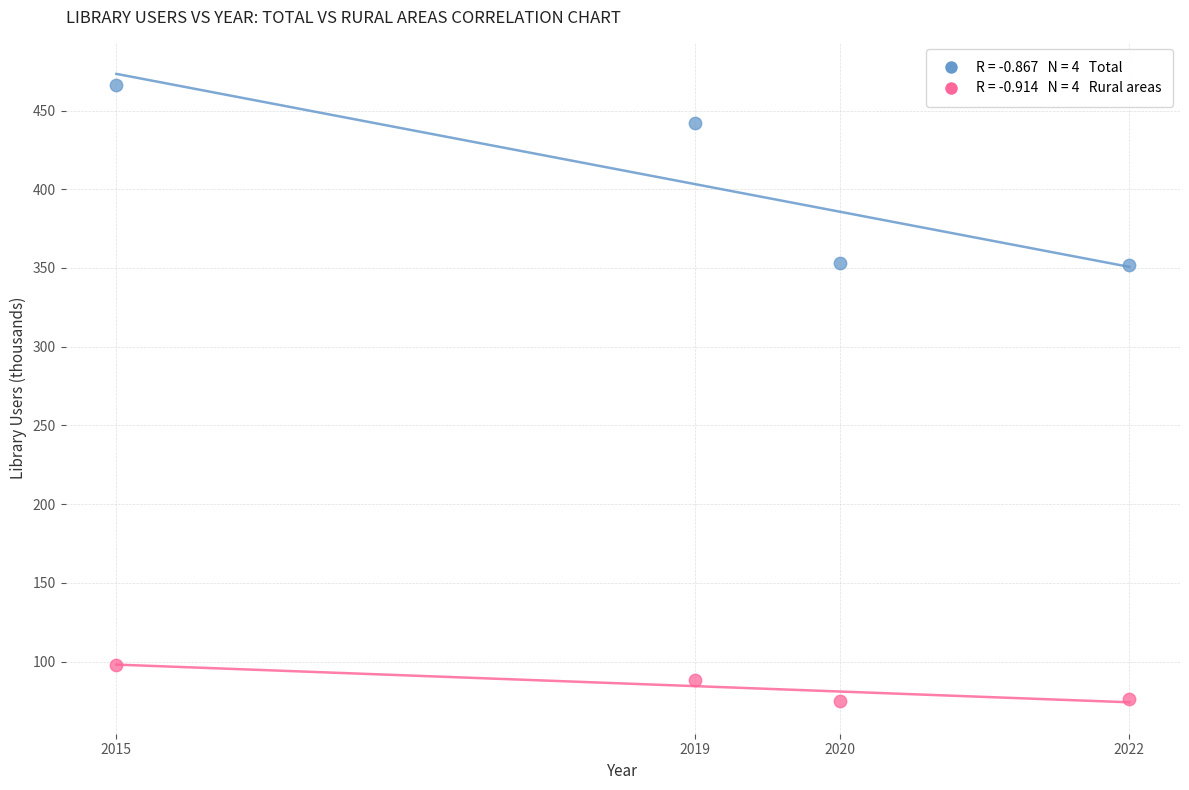

Across all data points, what is the range of X values (max minus min)?

7.0